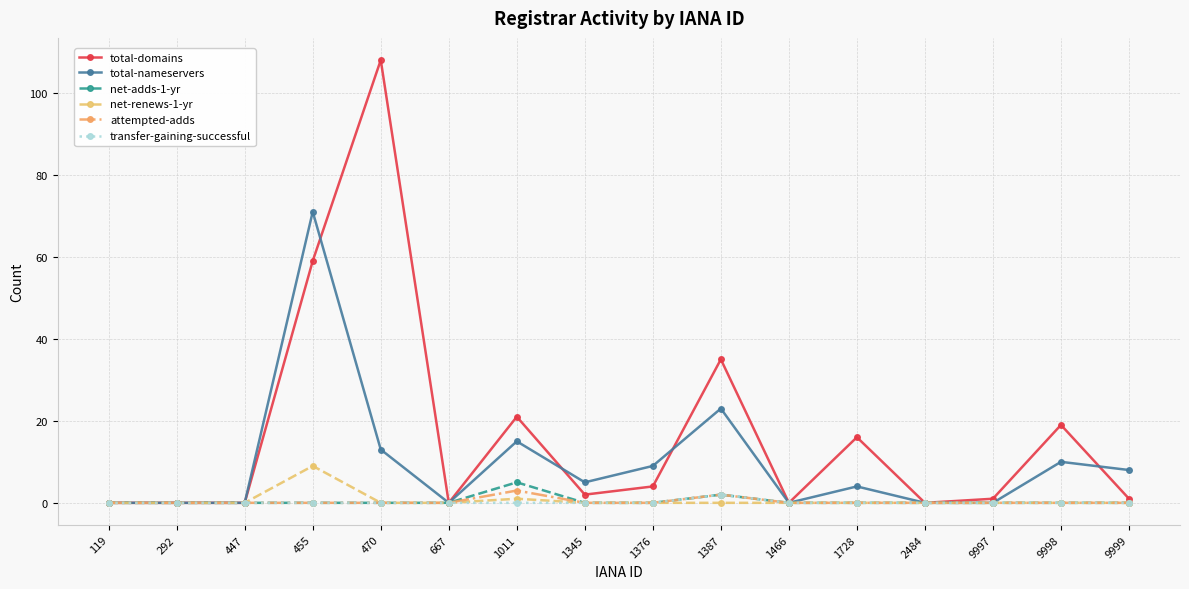

List the series in order of their peak value, highest first.

total-domains, total-nameservers, net-renews-1-yr, net-adds-1-yr, attempted-adds, transfer-gaining-successful